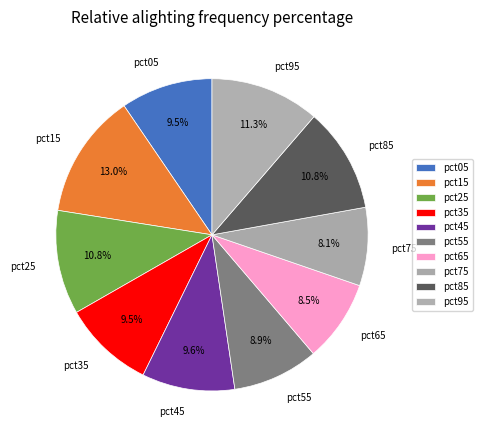

The pct85 slice represents 11% of the pie. True or false?

True